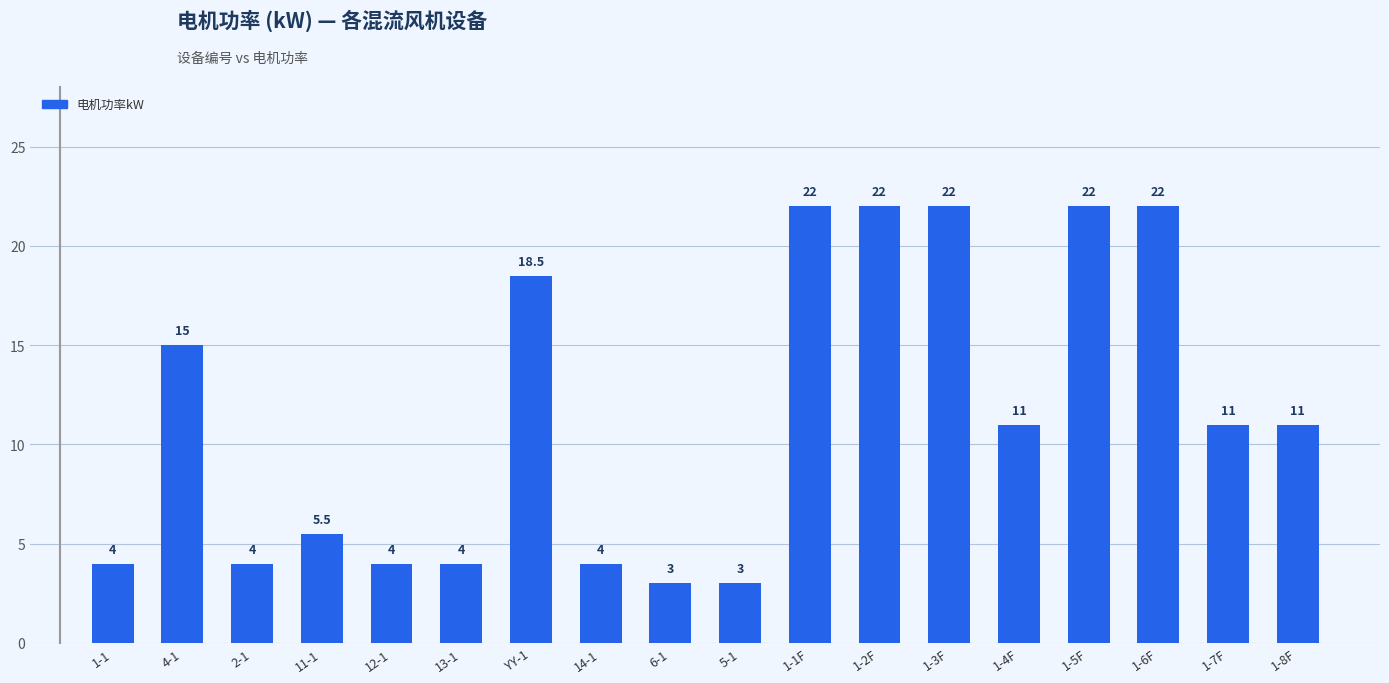

What is the greatest value displayed?

22.0